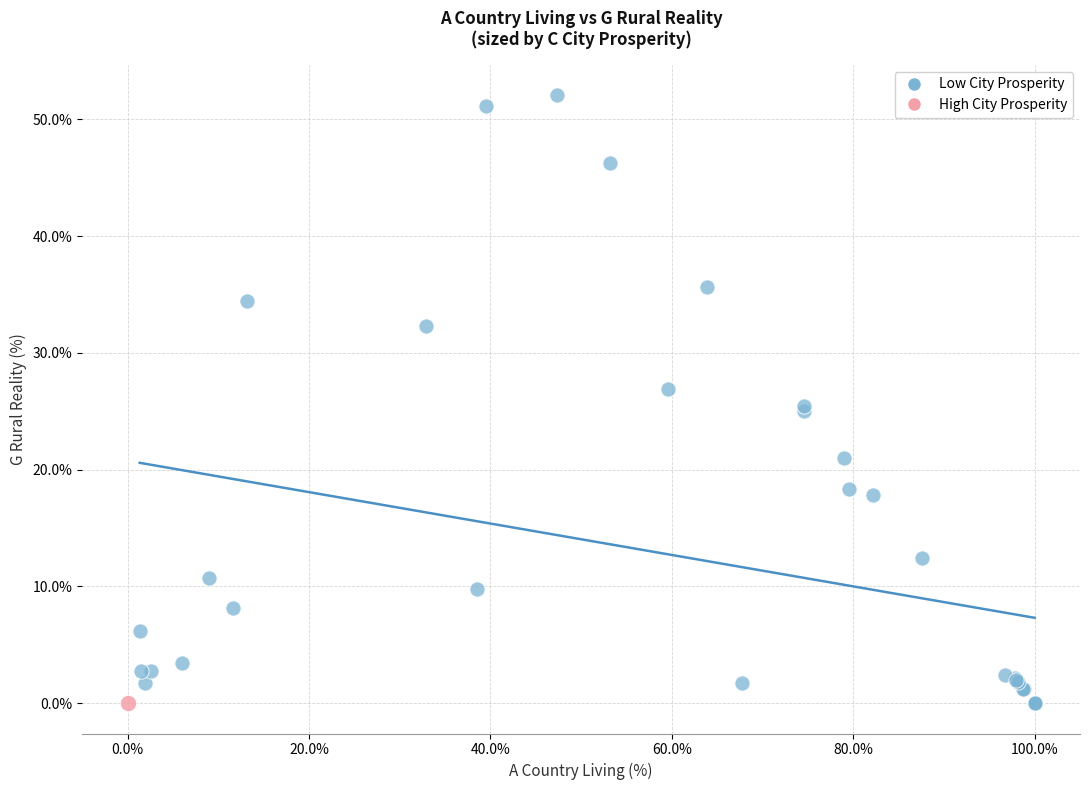

What are all the series names shown in the legend?

Low City Prosperity, High City Prosperity